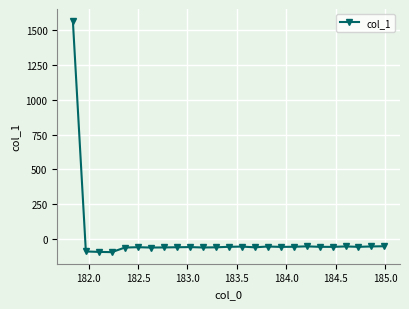

What is the smallest value displayed?

-94.6